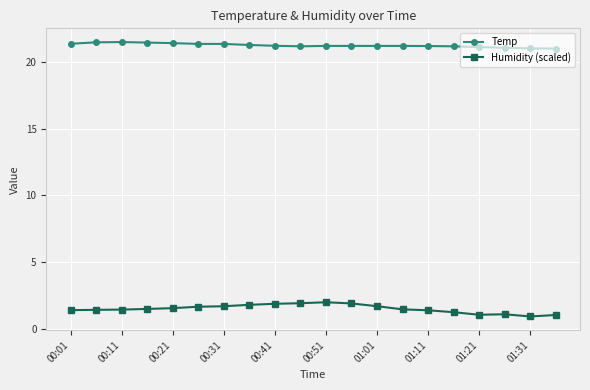

What is the maximum value for Humidity (scaled)?

2.0